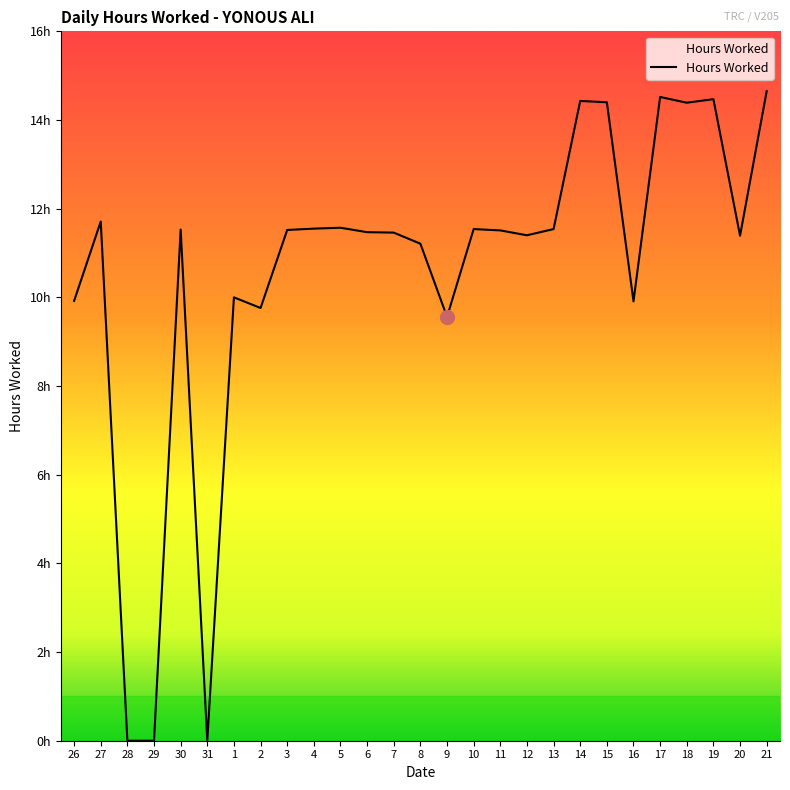

Does the chart have visible grid lines?

No